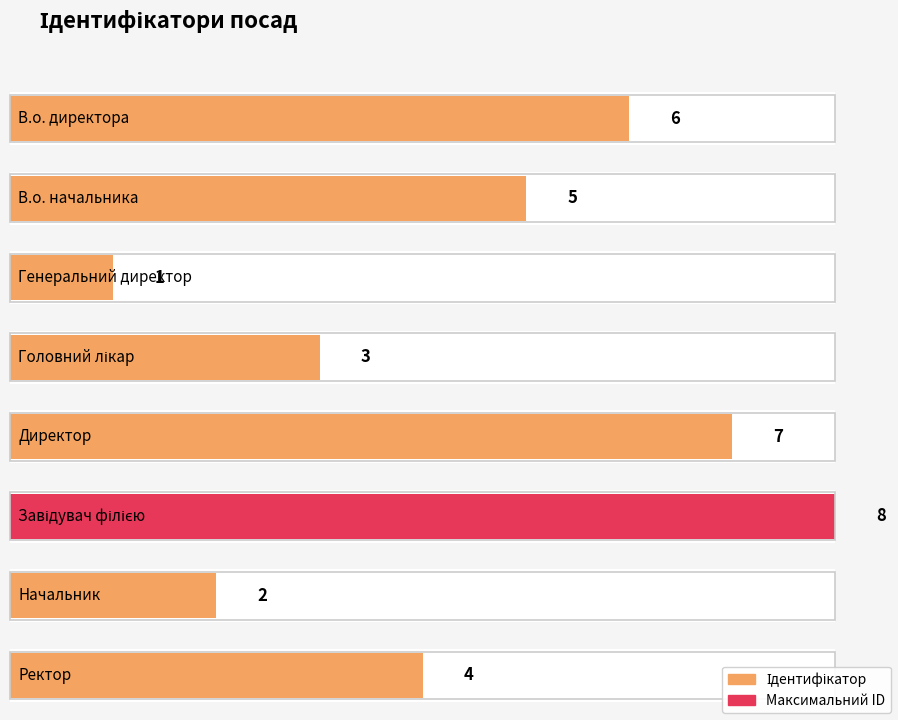

What is the value of the 8th bar from the left?

4